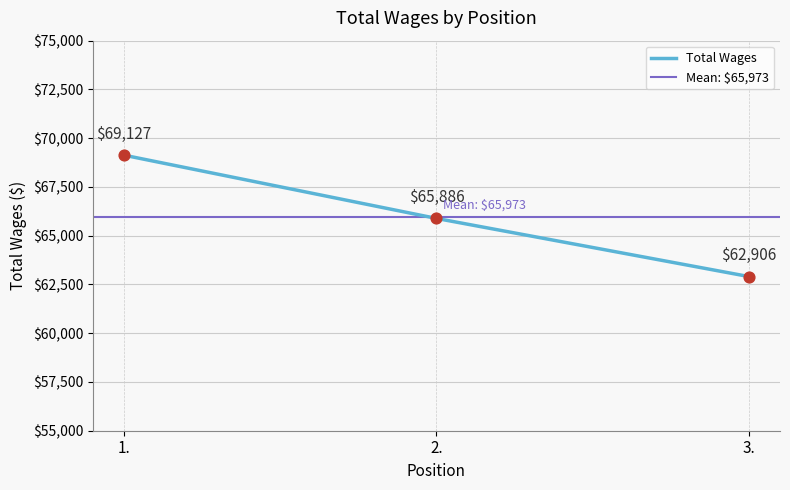

What is the change in value from 2. to 3.?

-2980